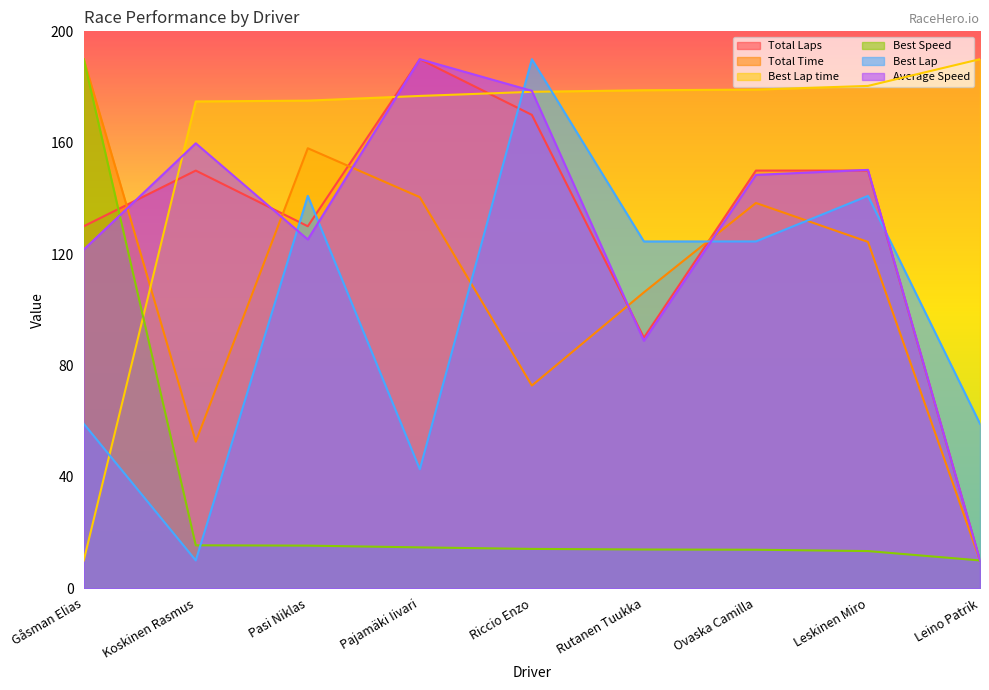

What is the spread (max minus min) of values at Rutanen Tuukka?

164.9